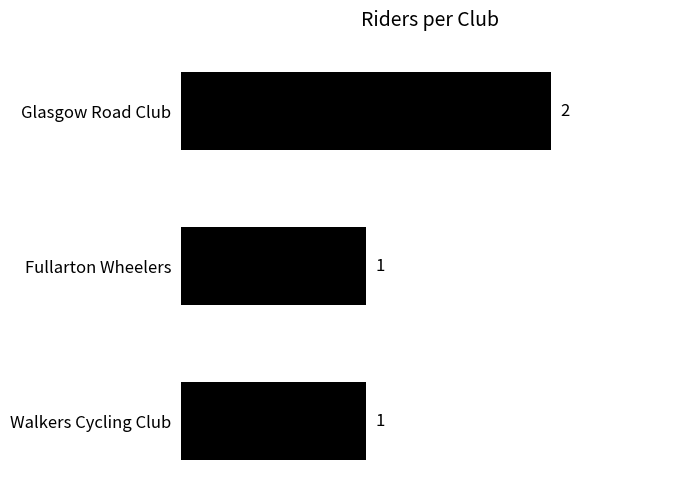

What is the maximum value shown in the chart?

2